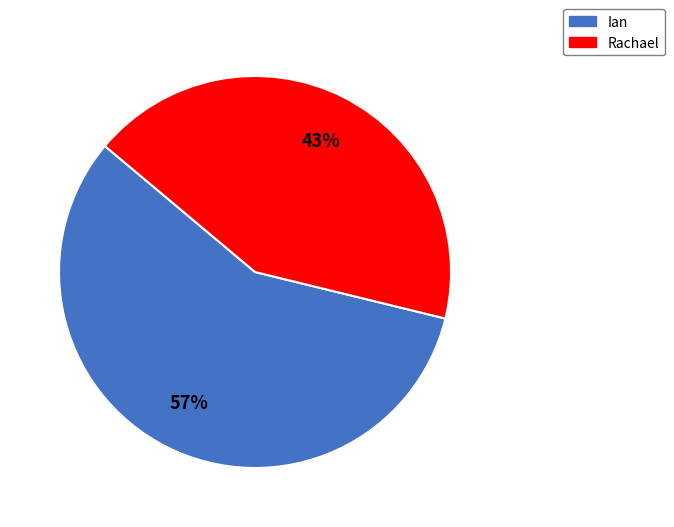

To the nearest percent, what portion does Rachael represent?

43%